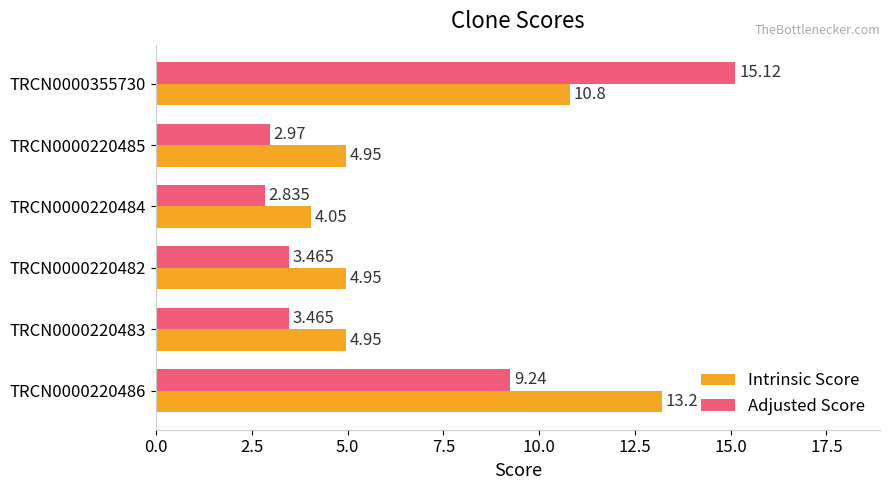

Which series has the widest spread of values?

Adjusted Score